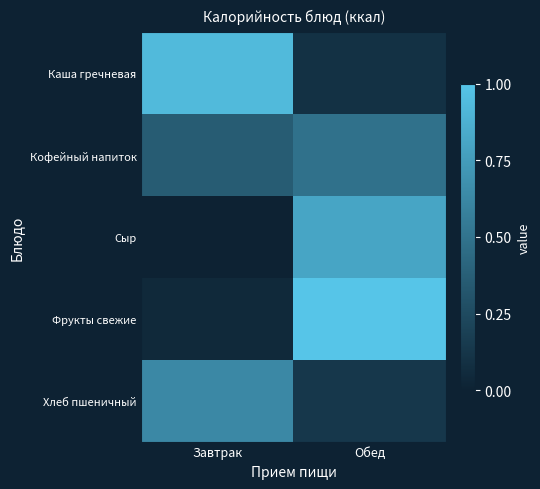

Which label corresponds to the largest value in the chart?

Обед